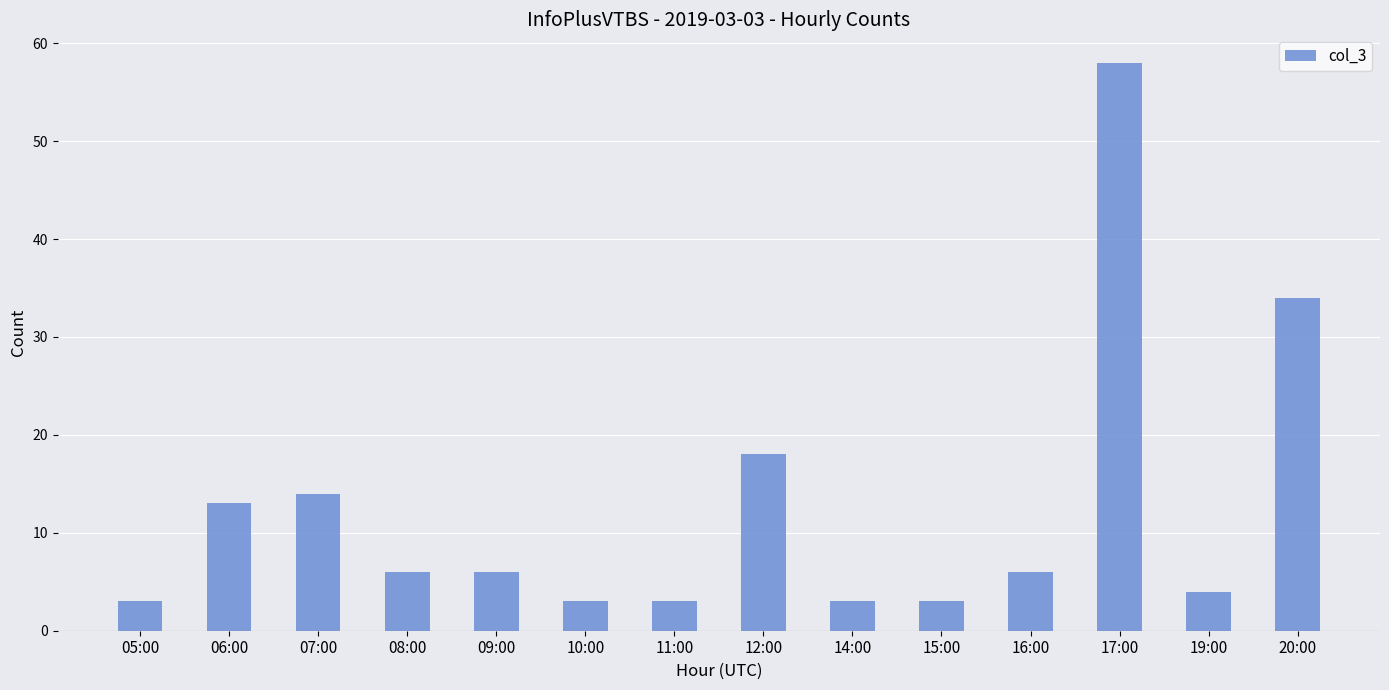

What is the label of the 7th bar from the right?

12:00